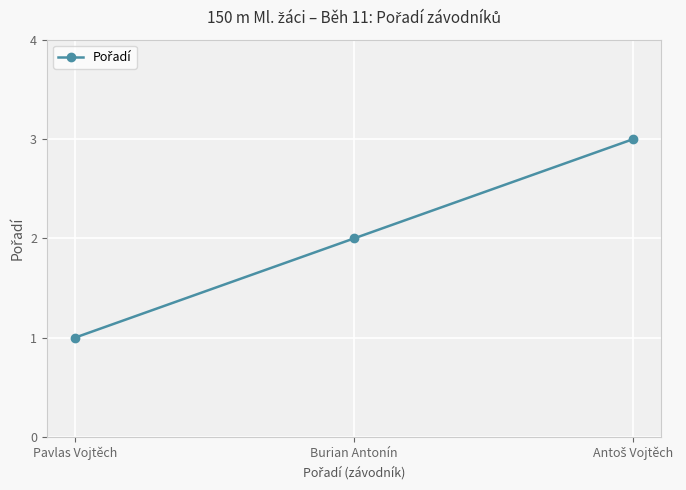

What is the smallest value displayed?

1